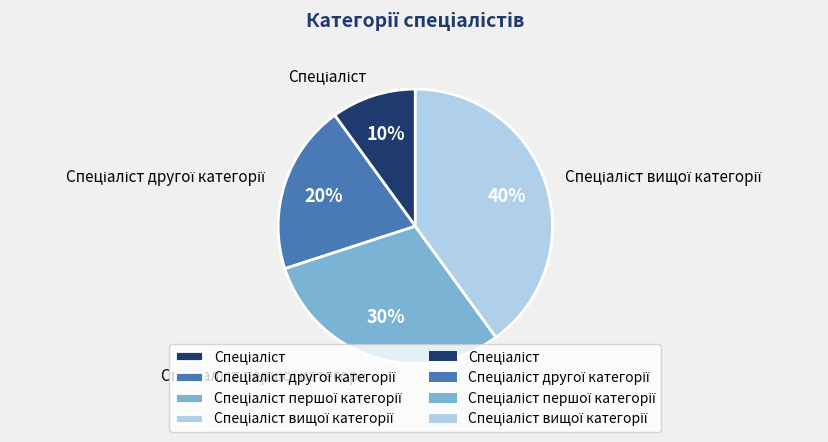

Is there a majority slice in this chart?

No